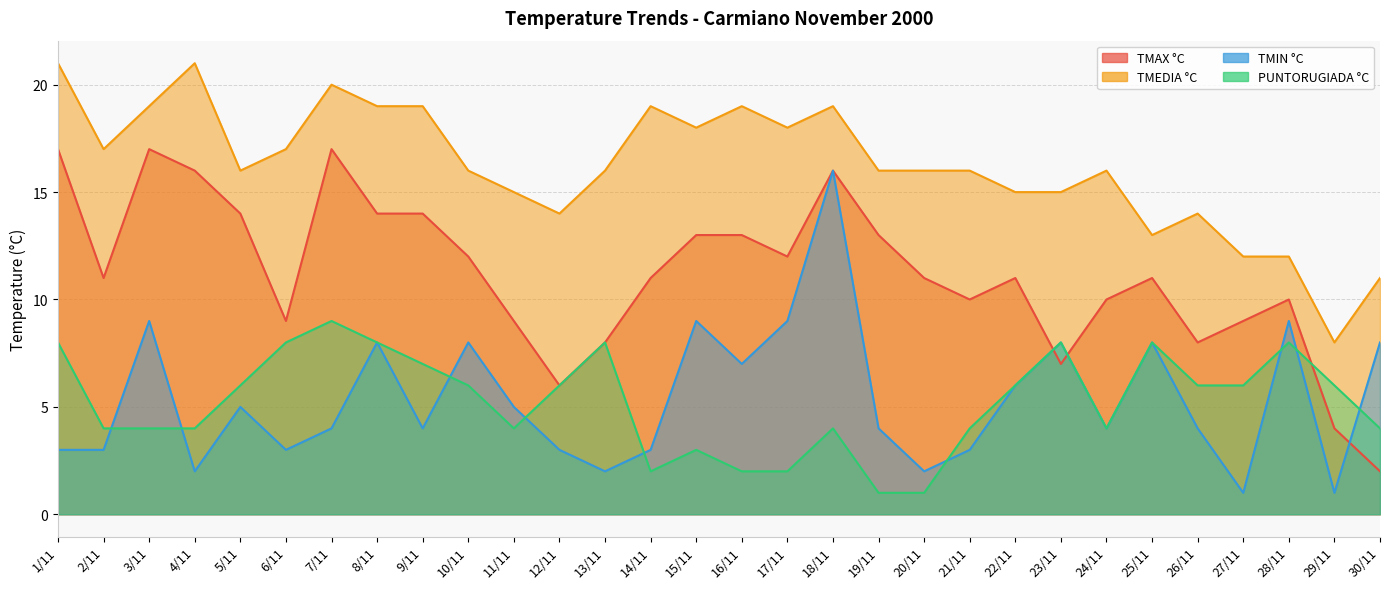

Does the chart display data point markers on the line(s)?

No